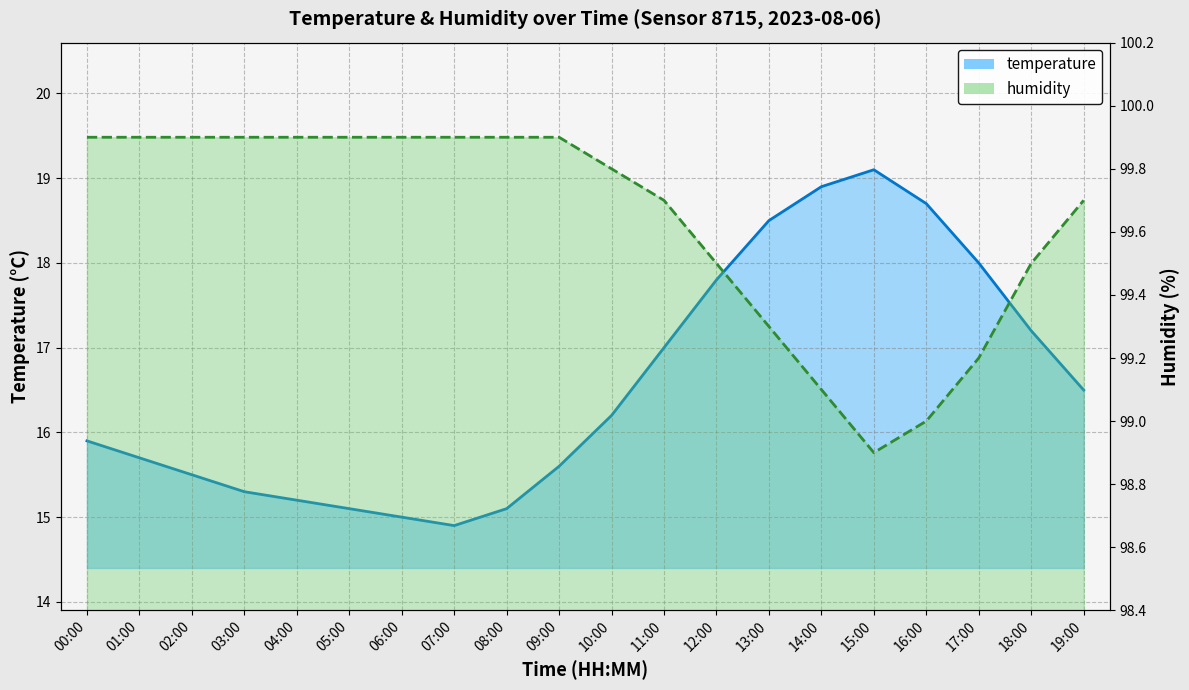

List the series in order of their overall mean, highest first.

humidity, temperature